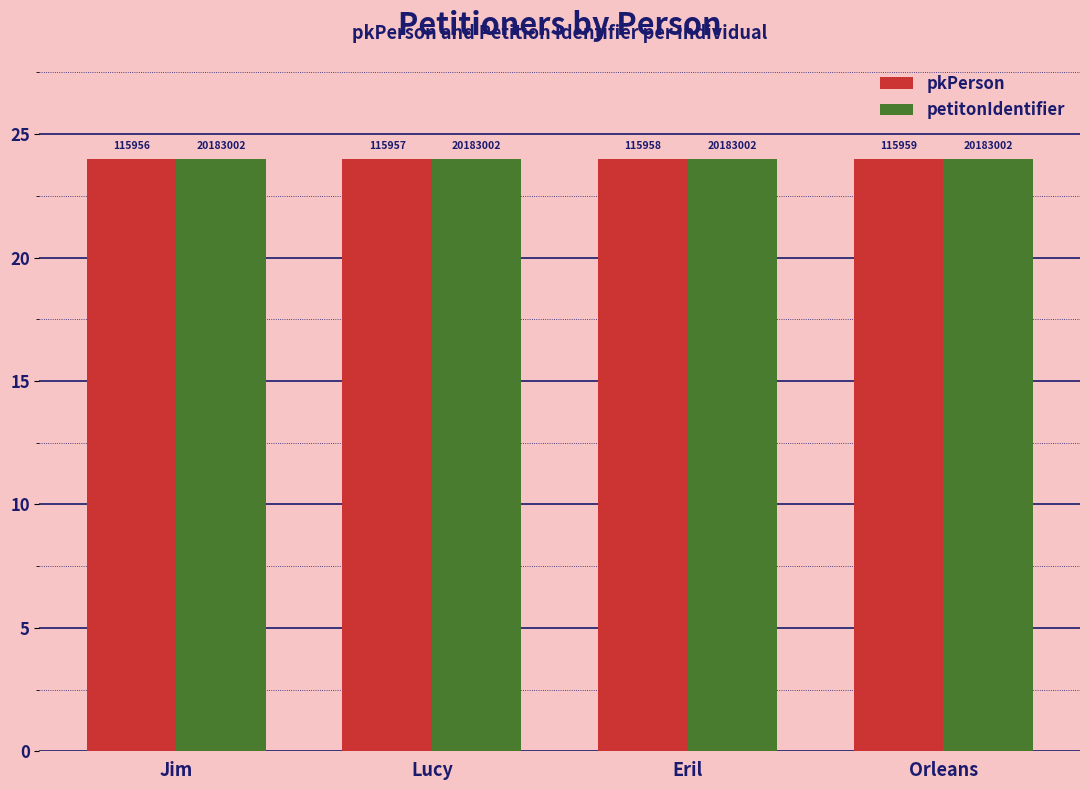

List the series in order of their overall mean, lowest first.

pkPerson, petitonIdentifier